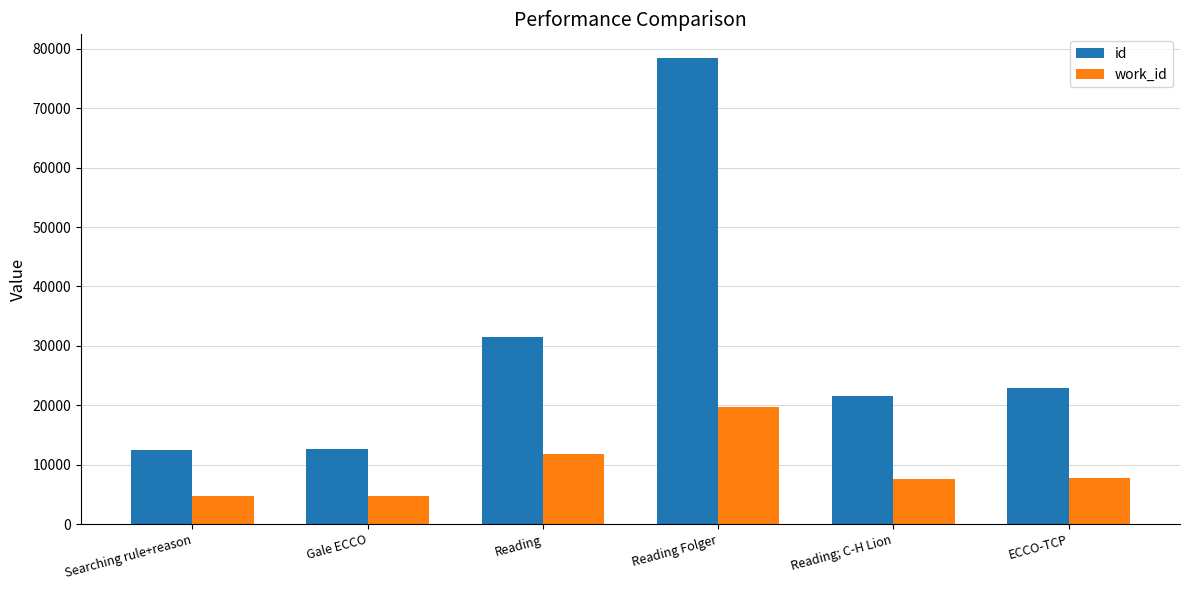

What value does the work_id series have at ECCO-TCP?

7721